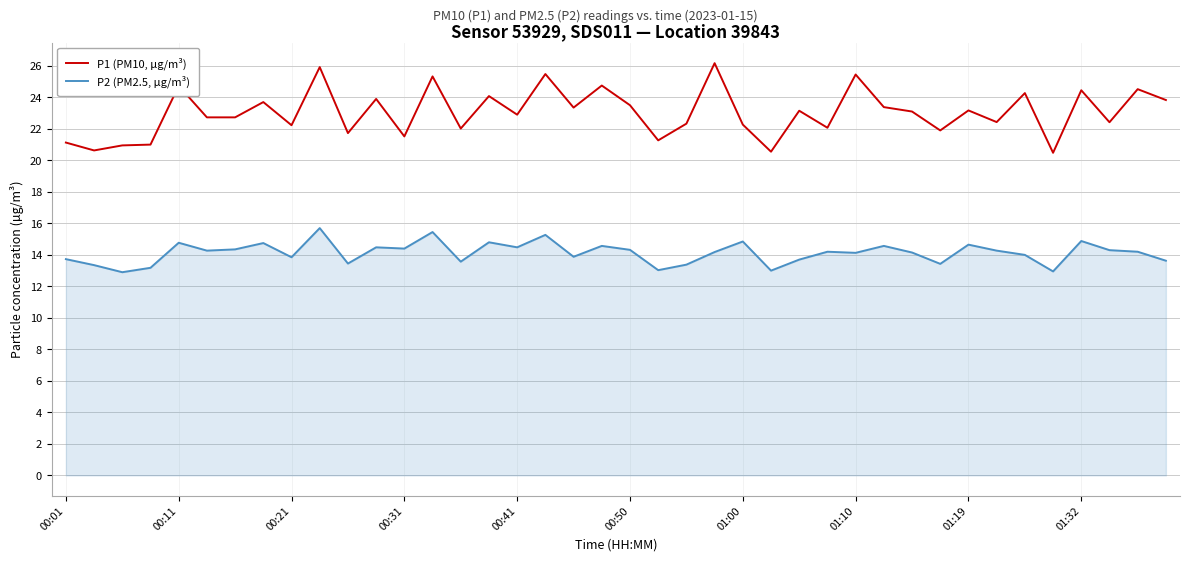

List the series in order of their peak value, lowest first.

P2 (PM2.5, µg/m³), P1 (PM10, µg/m³)